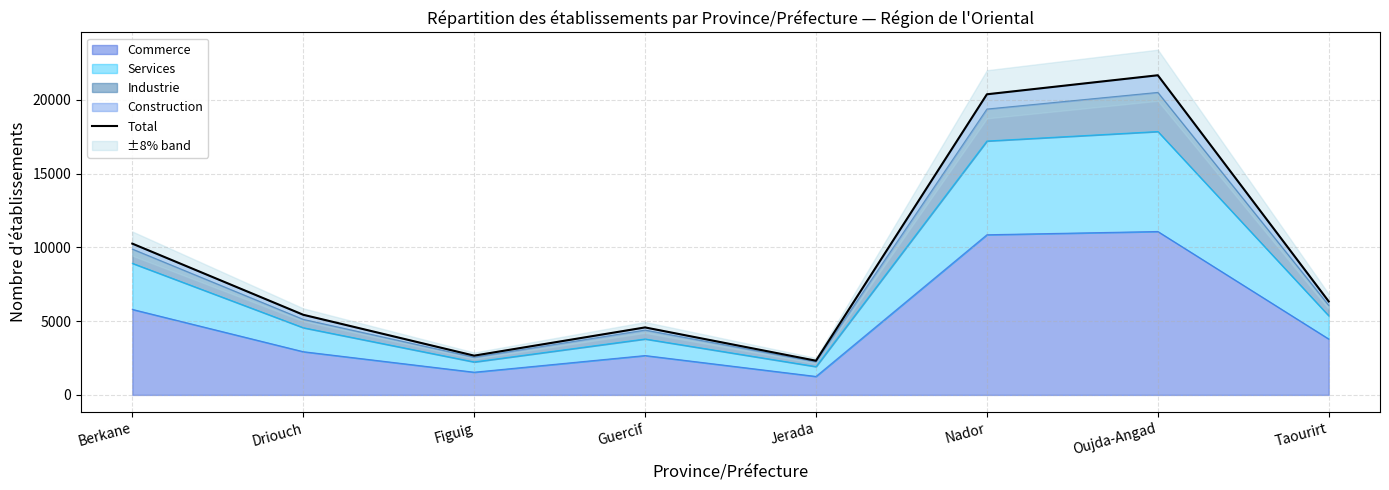

Is it true that the value at Oujda-Angad is 21673?

True